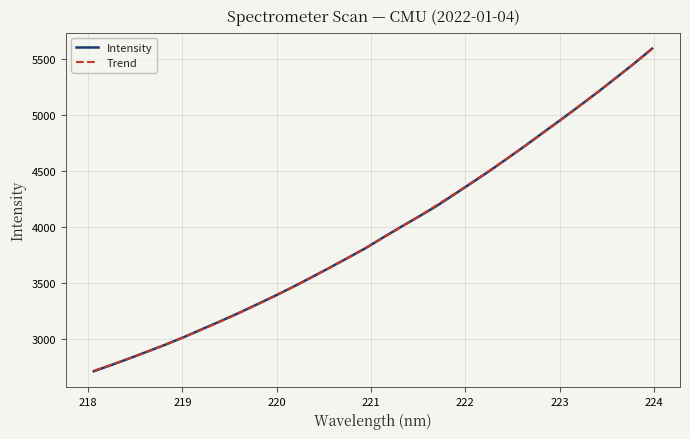

How many values exceed 3899?

16